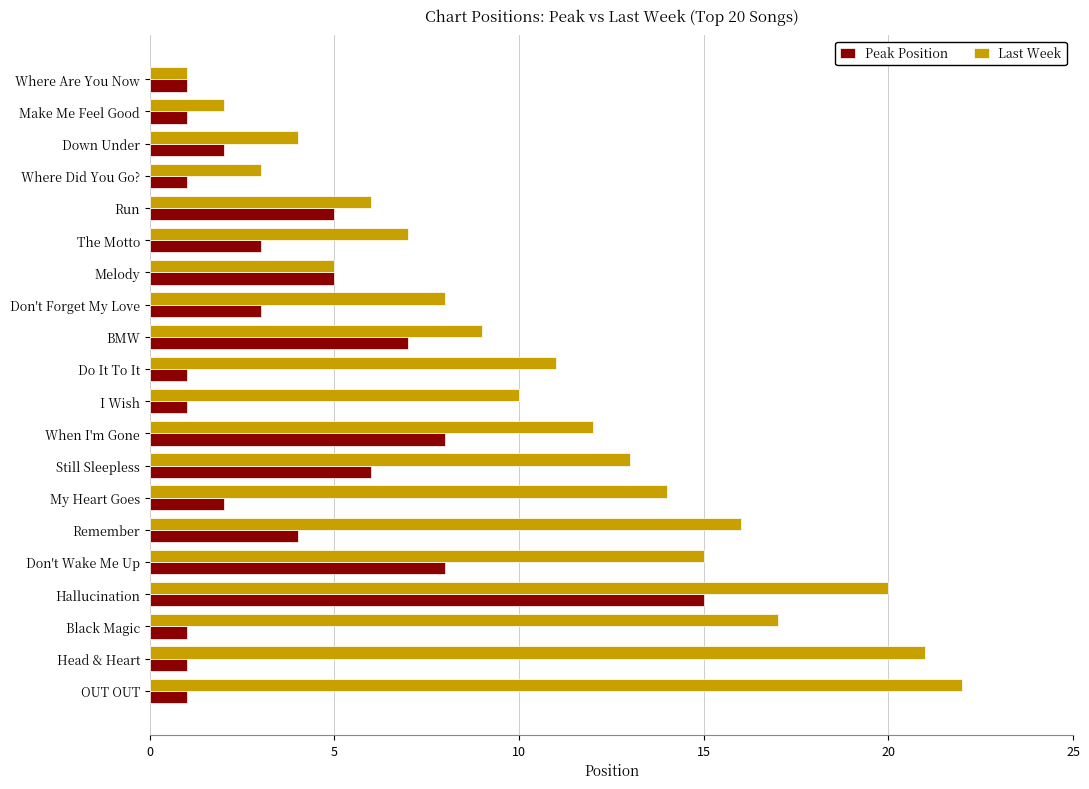

At which category is the sum across all series the highest?

Hallucination